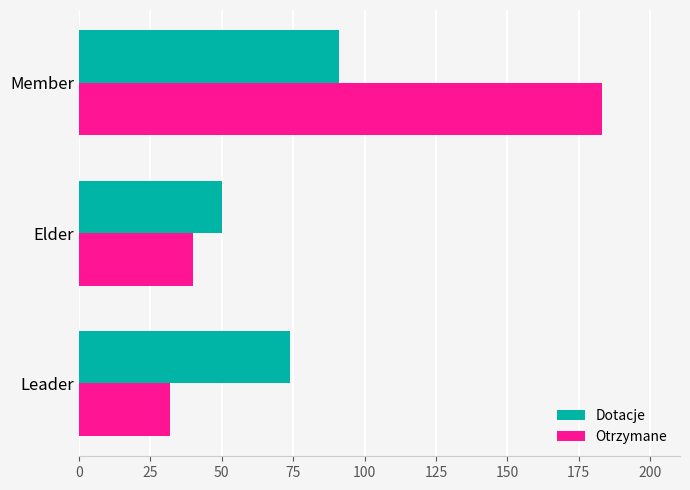

What is the lowest value of the Otrzymane series?

32